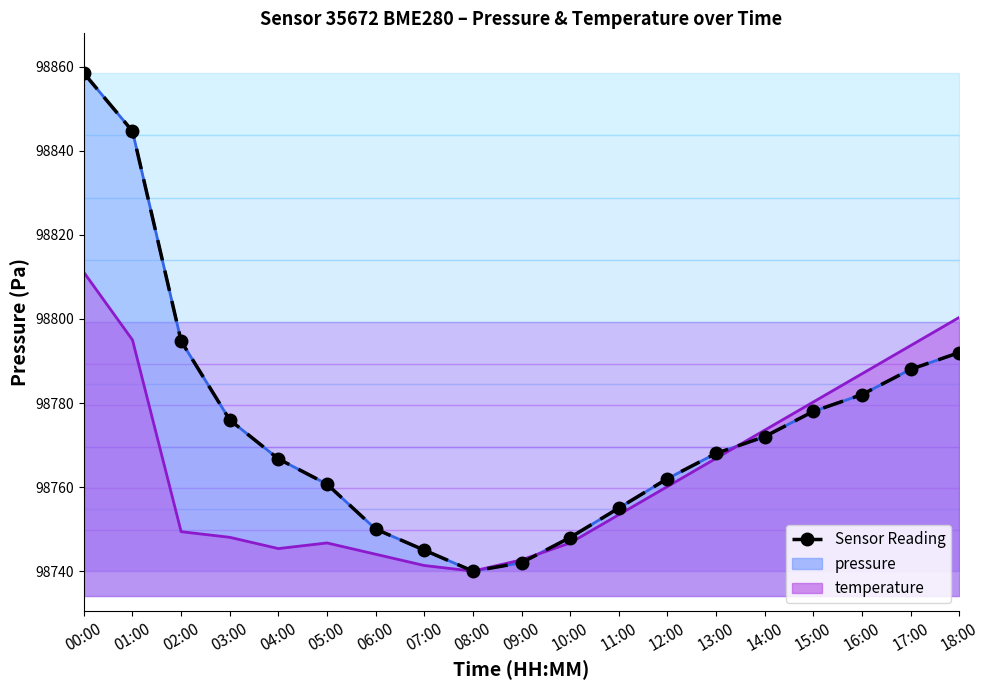

How many interior local peaks does the temperature_line series have?

1